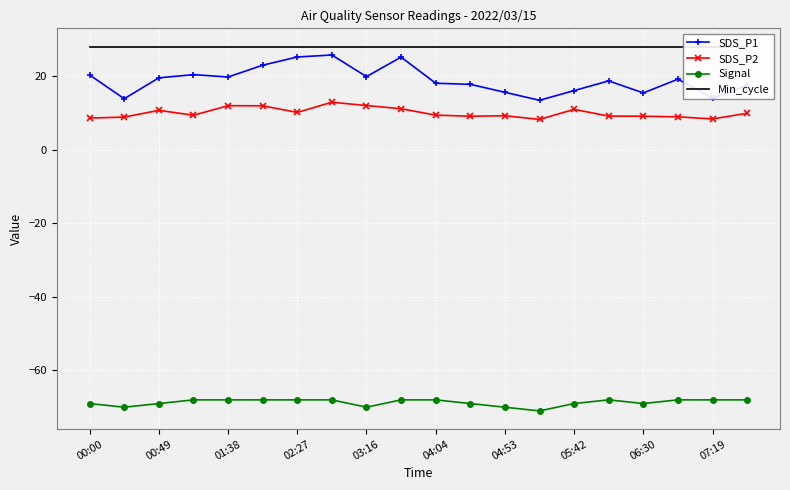

The value of SDS_P1 at 04:04 is 6.5. True or false?

False